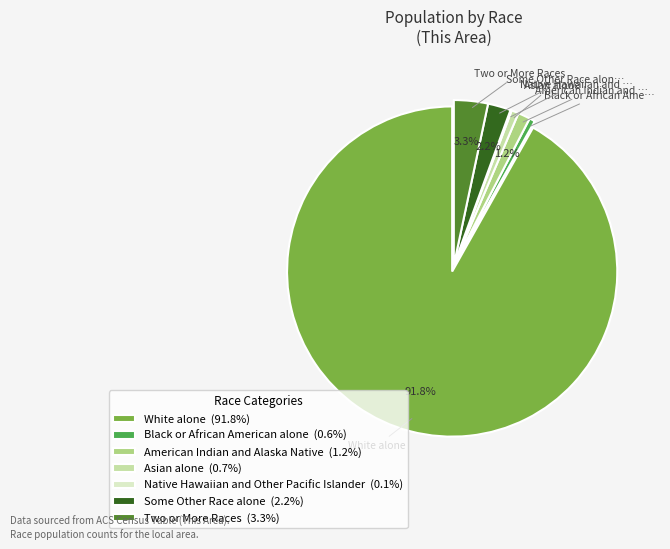

Is there any slice that represents more than half of the pie?

Yes